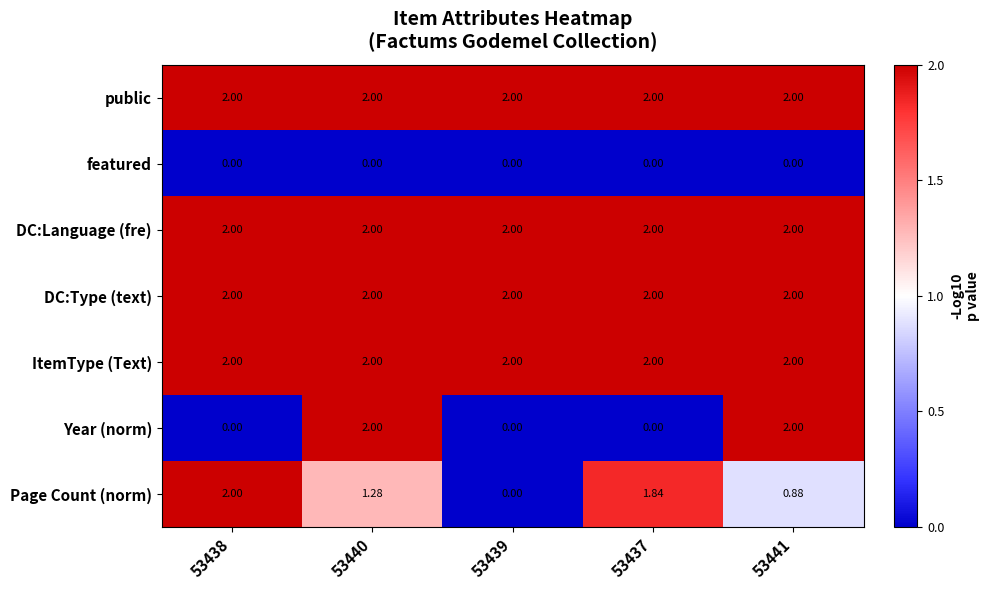

Is the value of ItemType (Text) at 53439 greater than the value of Page Count (norm) at 53441?

Yes